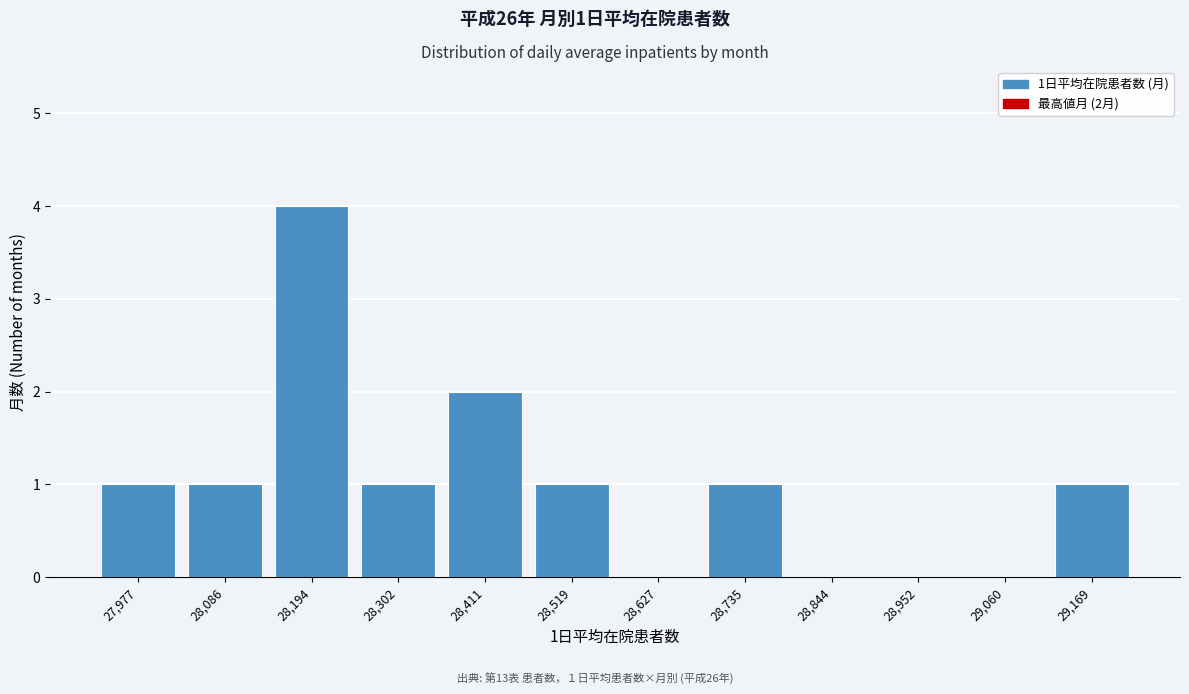

Reading left to right, what are all the values shown in this chart?

27,977=1	28,086=1	28,194=4	28,302=1	28,411=2	28,519=1	28,627=0	28,735=1	28,844=0	28,952=0	29,060=0	29,169=1